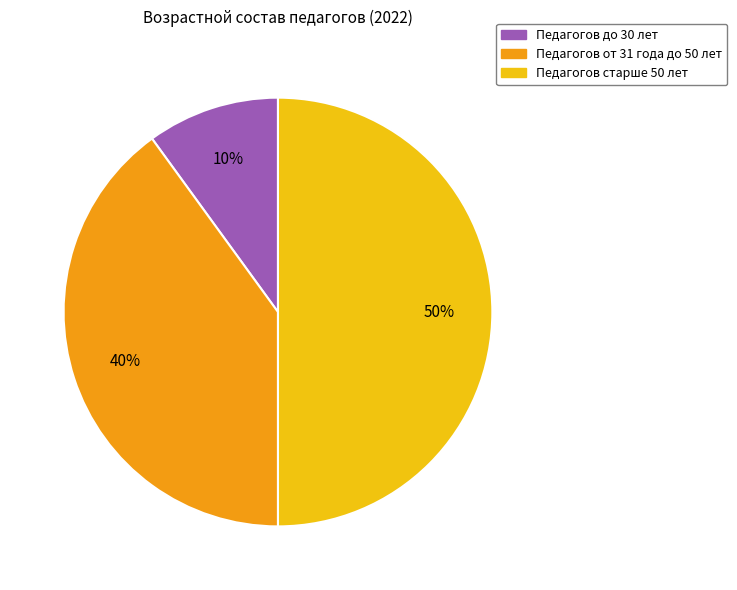

Which slice is the largest?

Педагогов старше 50 лет